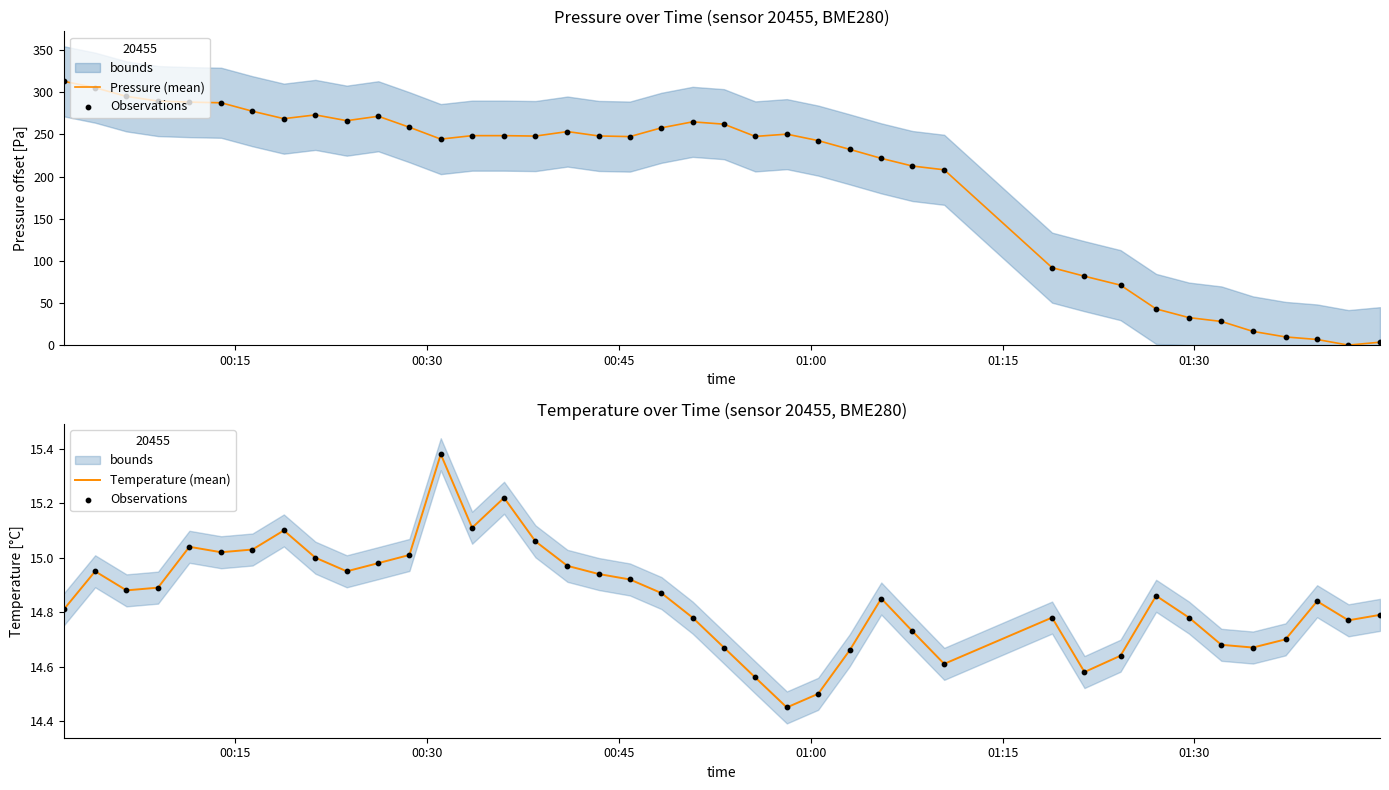

At how many categories does at least one series exceed 20?

35